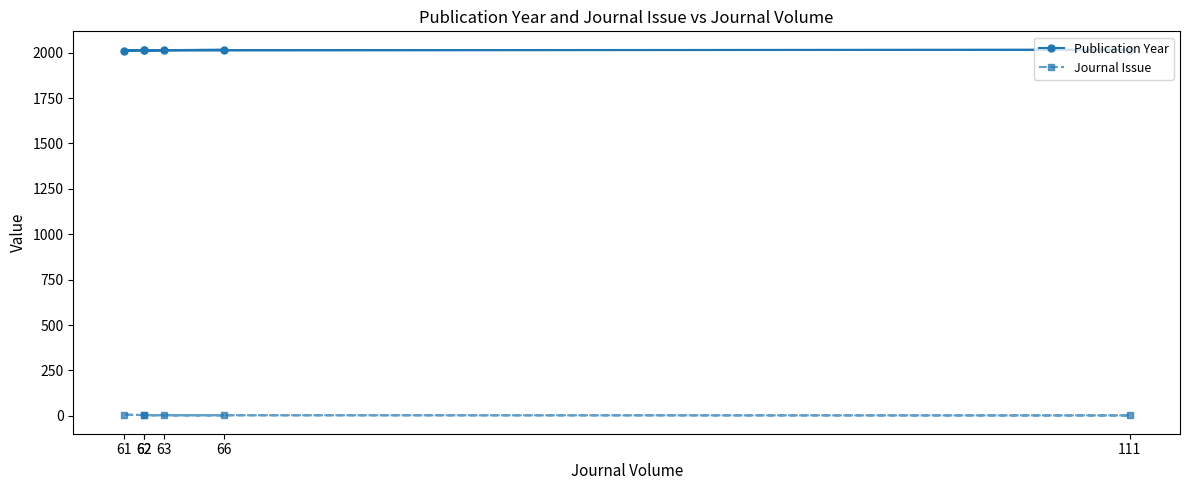

What is the sum of the Journal Issue values at 62 and 63?

7